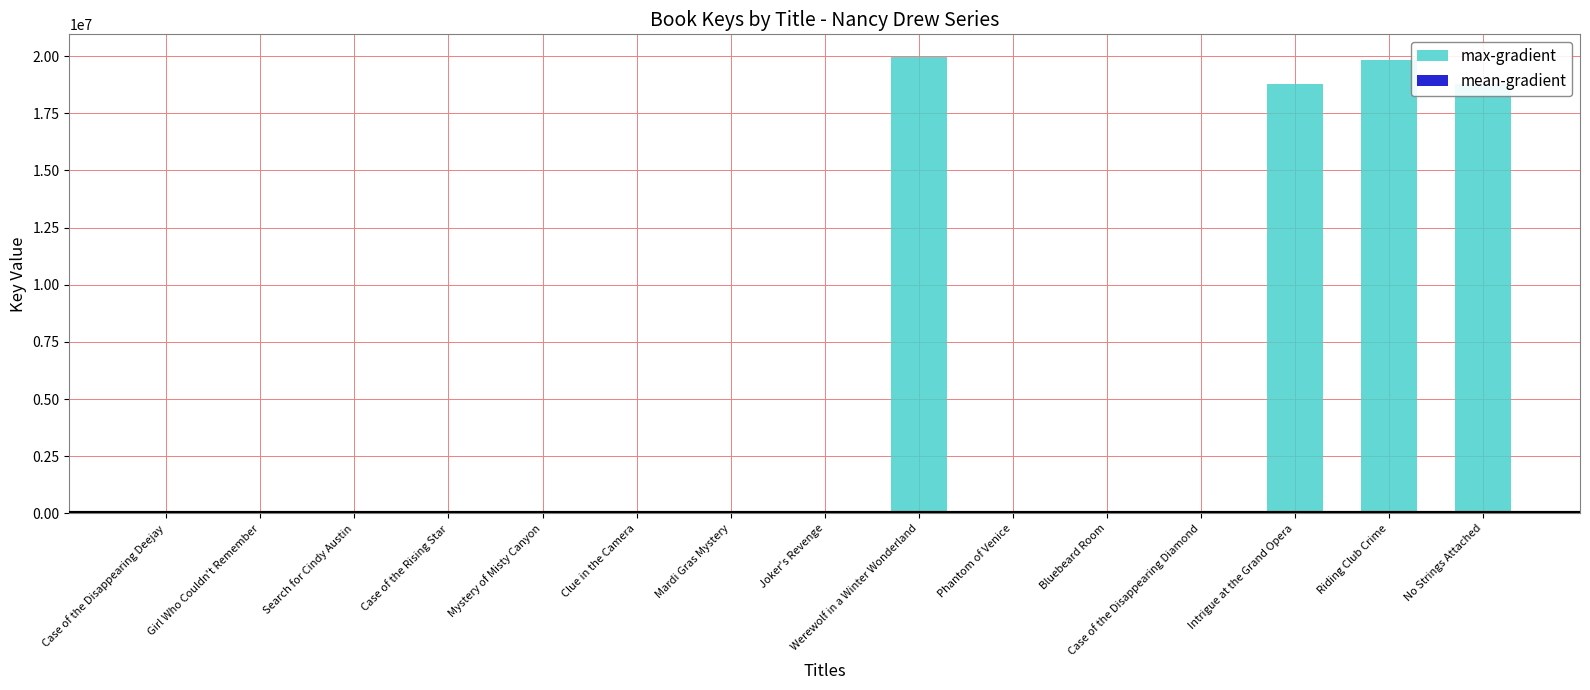

The value of max-gradient at Case of the Disappearing Deejay is 6512. True or false?

False